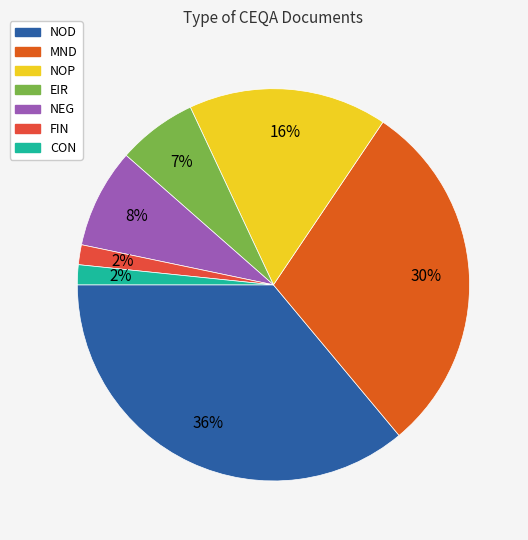

Which category has the biggest portion of the pie?

NOD